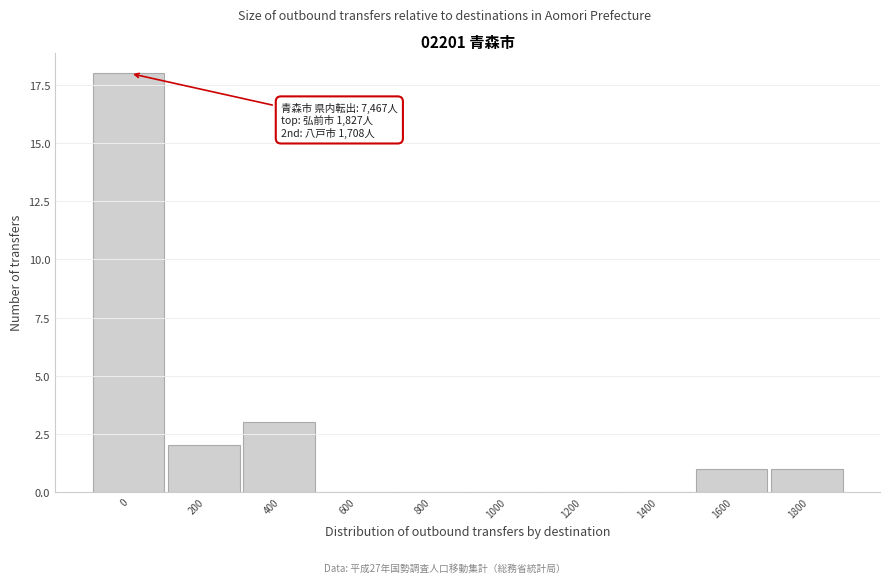

Reading left to right, transcribe all the data shown in this chart.

0=18	200=2	400=3	600=0	800=0	1000=0	1200=0	1400=0	1600=1	1800=1